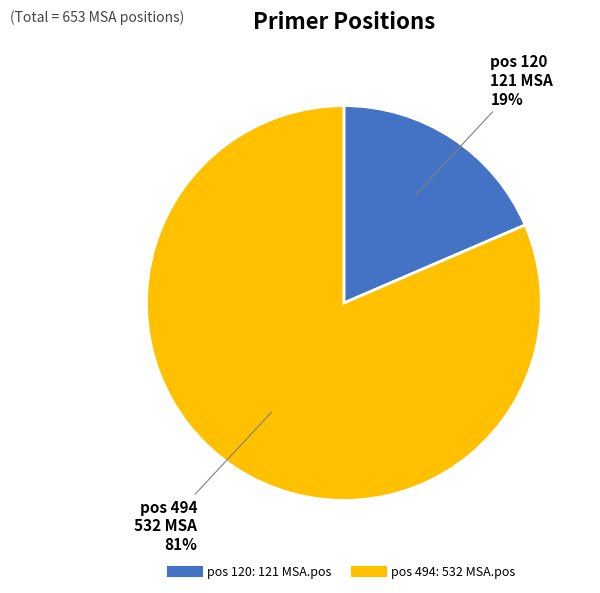

Count the number of slices in the pie.

2